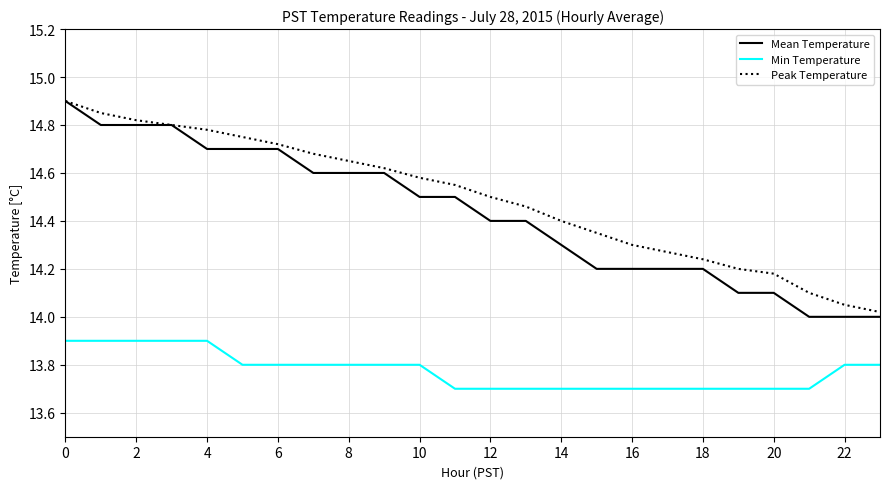

True or false: Mean Temperature and Min Temperature intersect in this chart.

False